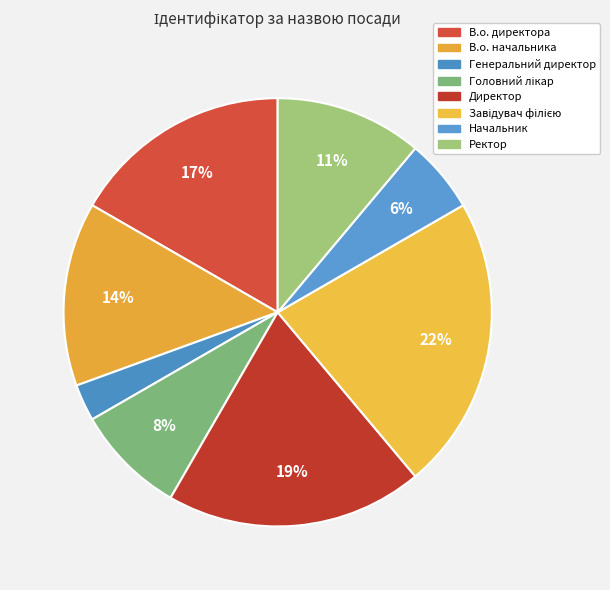

What percentage is the Ректор slice, to the nearest percent?

11%